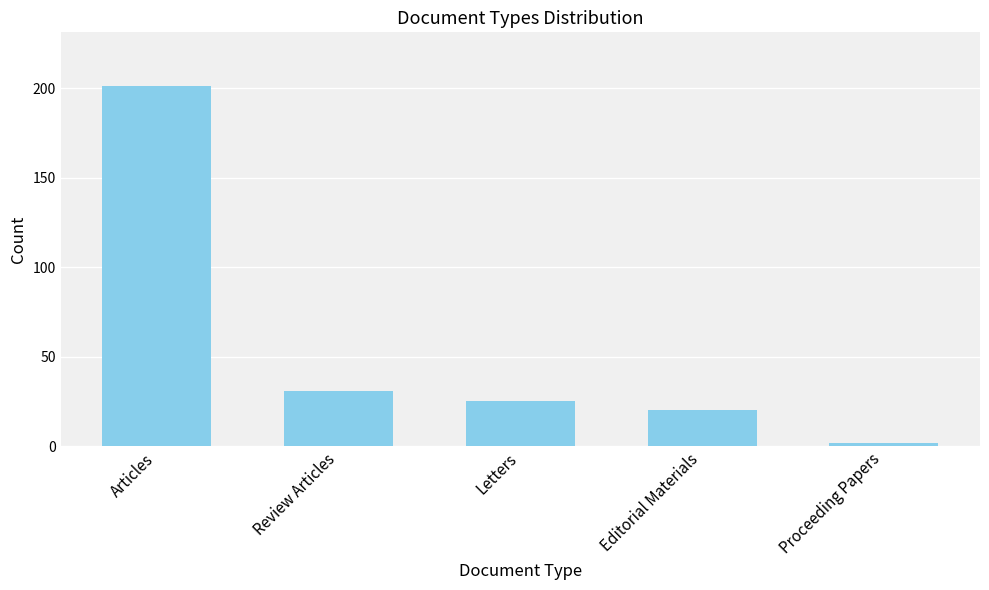

What is the sum of all values?

279